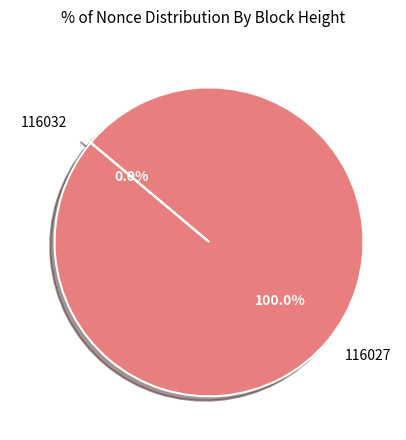

To the nearest percent, what is the combined percentage of 116027 and 116032?

100%